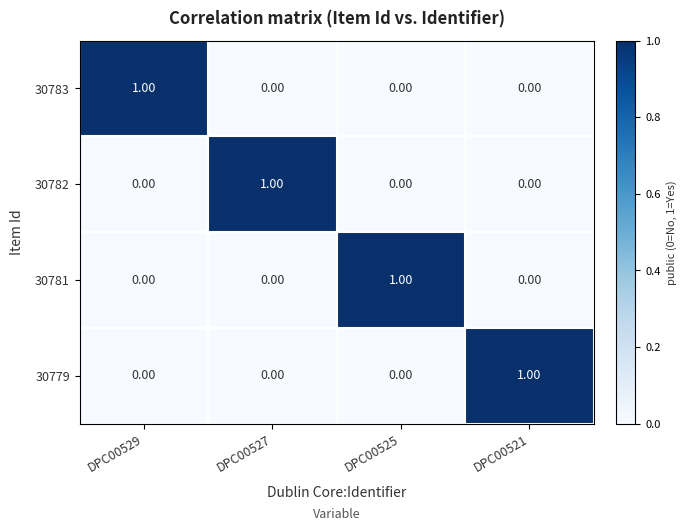

At how many categories does at least one series exceed 0?

4